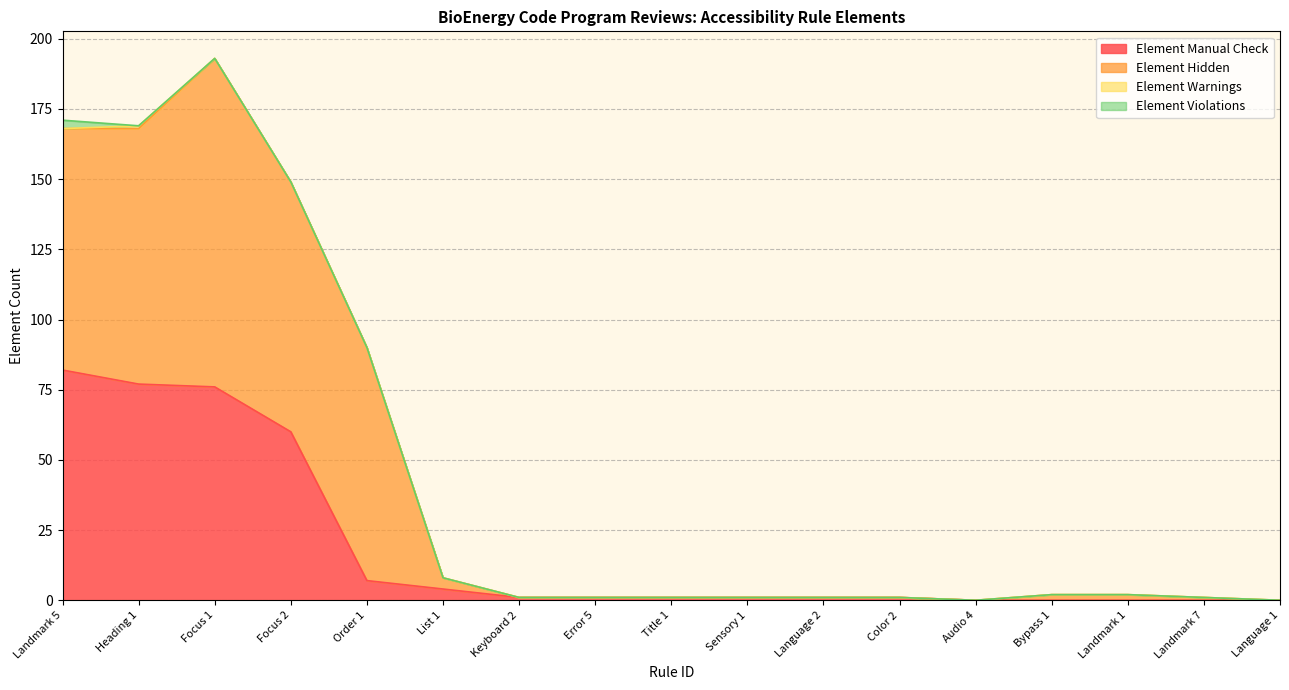

In Element Hidden, how many points are higher than both neighbors (excluding endpoints)?

1